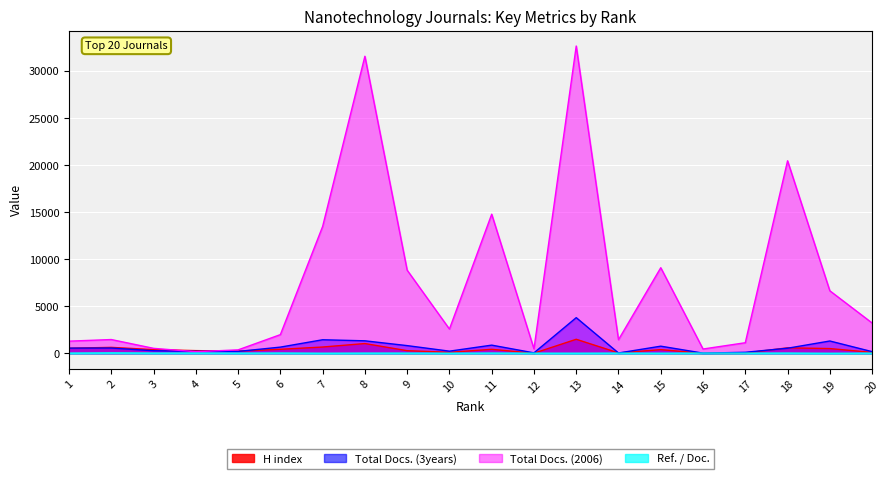

Reading right to left, extract all data points from this chart.

H index: 106	512	592	41	14	399	51	1498	21	433	116	287	1045	676	435	246	294	402	640	550
Total Docs. (3years): 187	1317	549	119	27	767	41	3795	56	877	237	826	1336	1448	667	208	220	283	569	556
Total Docs. (2006): 3228	6647	20447	1132	465	9096	1452	32630	484	14774	2585	8834	31544	13476	1992	374	179	537	1471	1300
Ref. / Doc.: 30	12	34	27	33	22	28	21	23	34	22	30	30	19	38	30	37	35	56	33